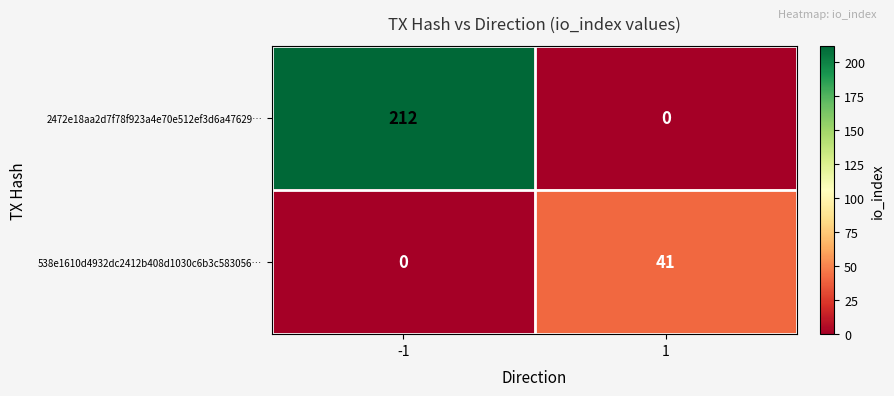

Between -1 and 1, which series saw the biggest shift?

2472e18aa2d7f78f923a4e70e512ef3d6a47629…